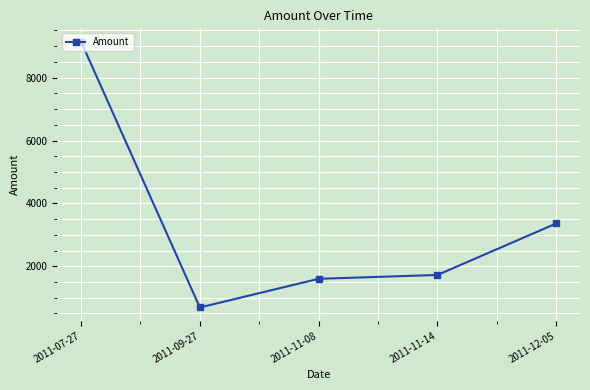

The chart shows a value of 688.7 at 2011-09-27. True or false?

True